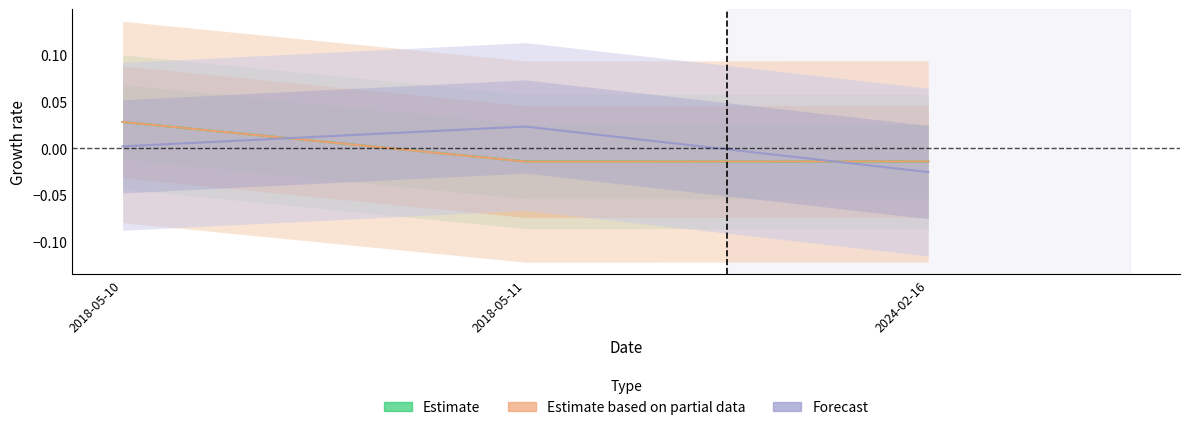

The value of Forecast at 2018-05-10 is 0.0. True or false?

False